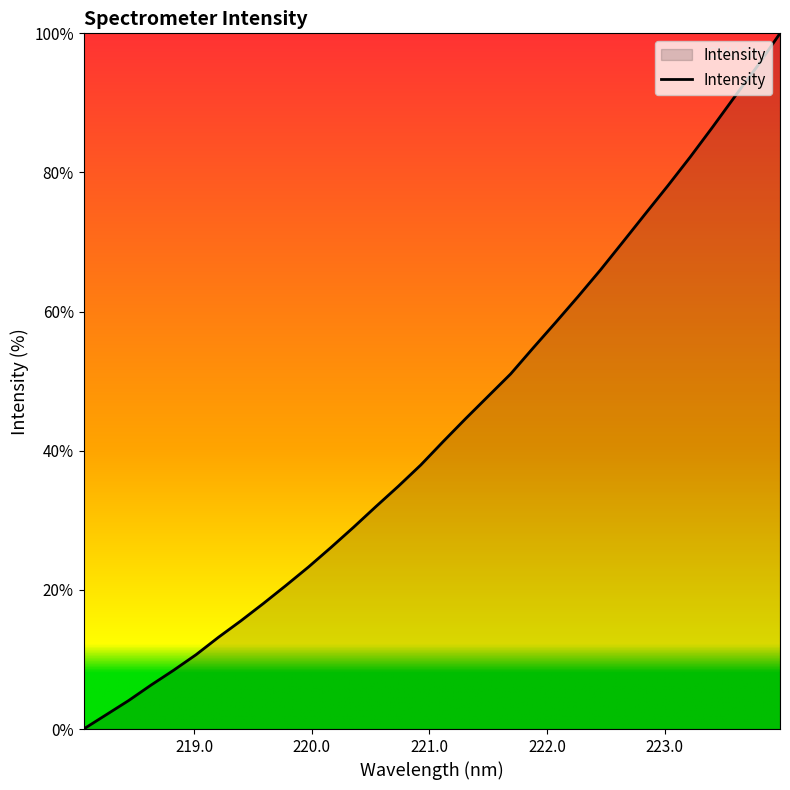

What is the difference between the maximum and minimum values?

100.0